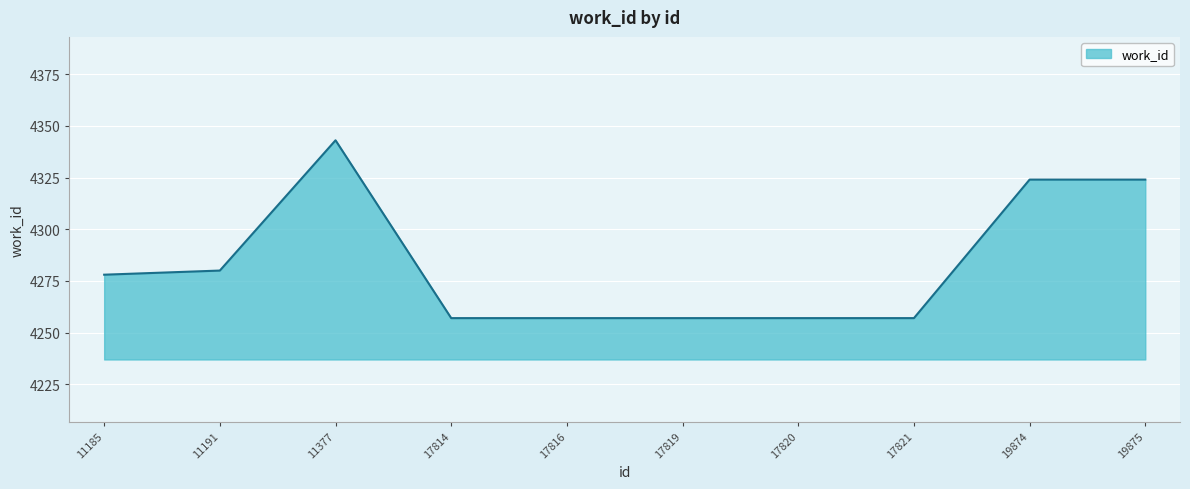

True or false: the data shows 1368 at 11191.

False